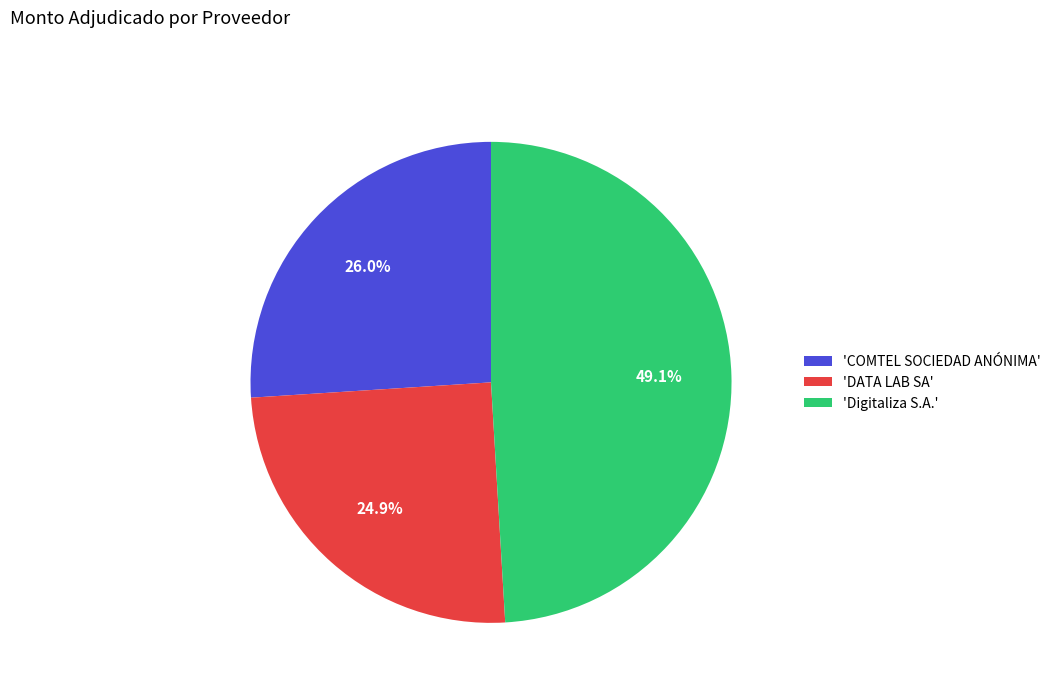

Does any single category account for the majority?

No